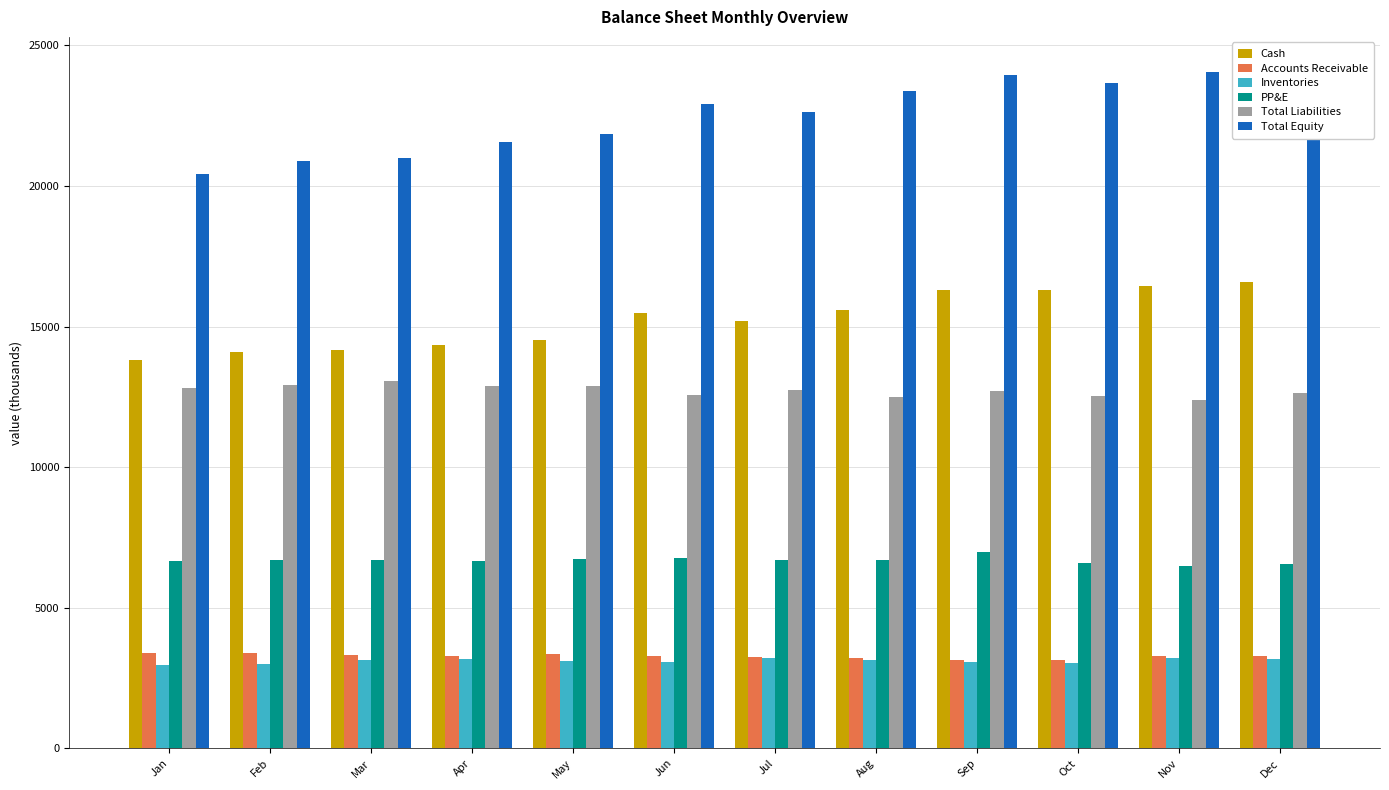

Reading left to right, what are all the values shown in this chart?

Cash: Jan=13798	Feb=14096	Mar=14178	Apr=14352	May=14530	Jun=15478	Jul=15215	Aug=15594	Sep=16285	Oct=16313	Nov=16439	Dec=16575
Accounts Receivable: Jan=3405	Feb=3398	Mar=3309	Apr=3268	May=3341	Jun=3298	Jul=3261	Aug=3200	Sep=3156	Oct=3129	Nov=3278	Dec=3286
Inventories: Jan=2956	Feb=3013	Mar=3154	Apr=3167	May=3102	Jun=3083	Jul=3199	Aug=3145	Sep=3069	Oct=3025	Nov=3209	Dec=3168
PP&E: Jan=6680	Feb=6706	Mar=6693	Apr=6675	May=6732	Jun=6782	Jul=6698	Aug=6702	Sep=6967	Oct=6592	Nov=6499	Dec=6572
Total Liabilities: Jan=12825	Feb=12922	Mar=13080	Apr=12895	May=12875	Jun=12555	Jul=12762	Aug=12501	Sep=12696	Oct=12526	Nov=12386	Dec=12640
Total Equity: Jan=20409	Feb=20882	Mar=20990	Apr=21568	May=21839	Jun=22917	Jul=22632	Aug=23377	Sep=23965	Oct=23659	Nov=24070	Dec=24098